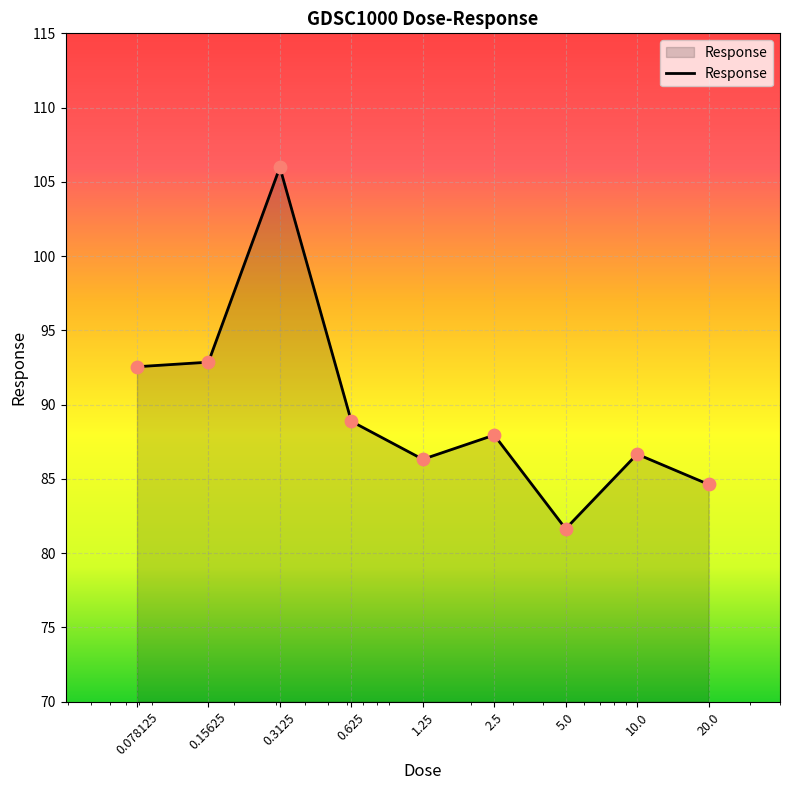

What is the minimum value shown in the chart?

81.6